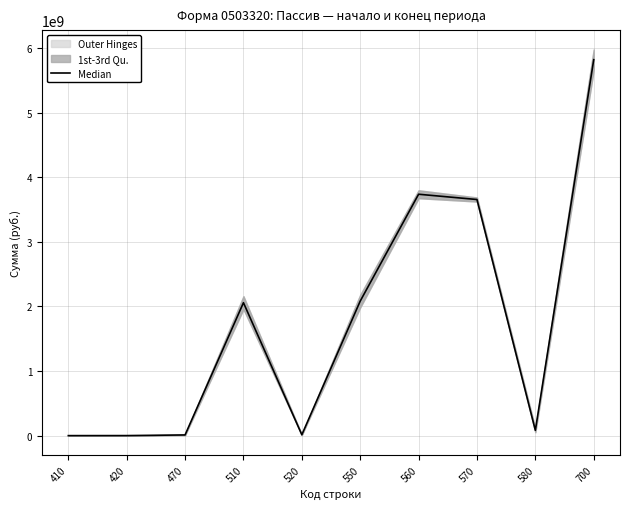

List the labels in order of value, largest first.

700, 560, 570, 550, 510, 580, 520, 470, 420, 410